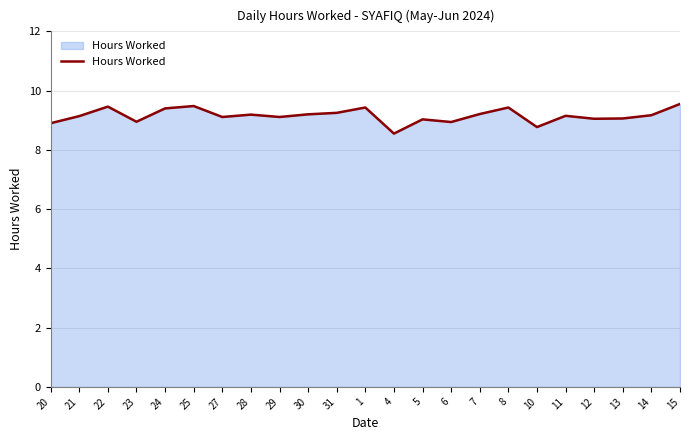

What is the change in value from 31 to 6?

-0.3